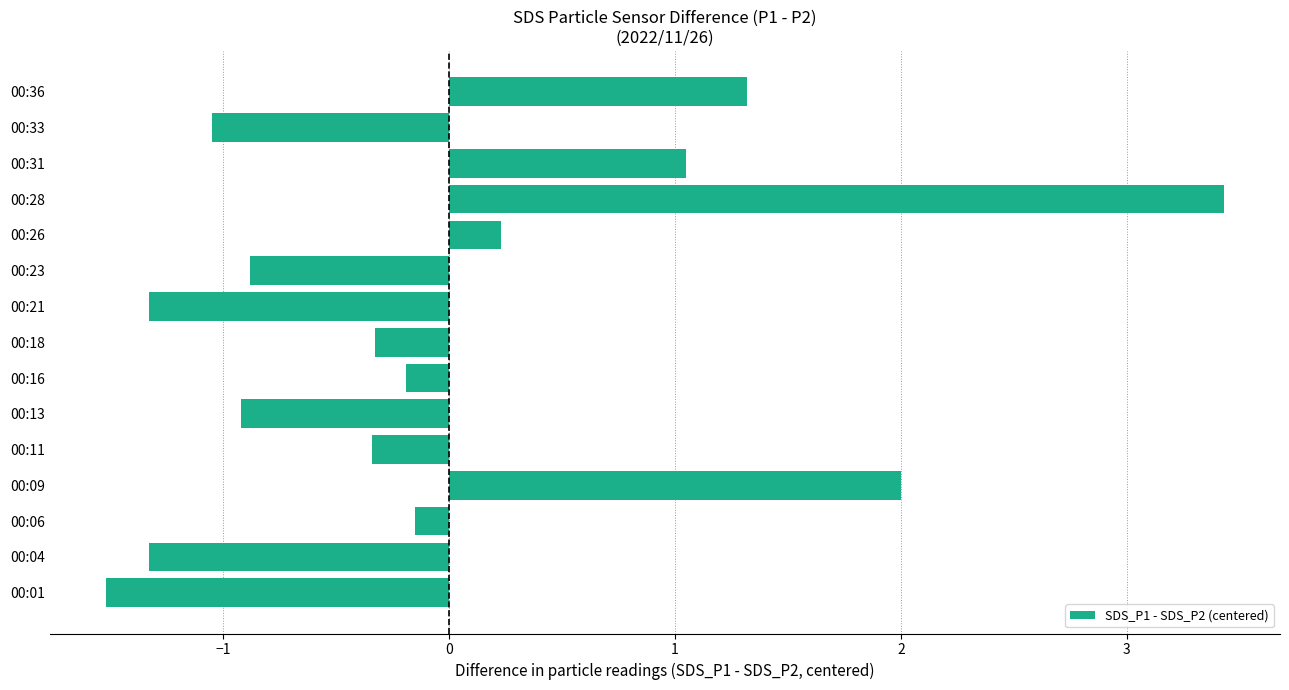

Between 00:21 and 00:13, which is larger?

00:13